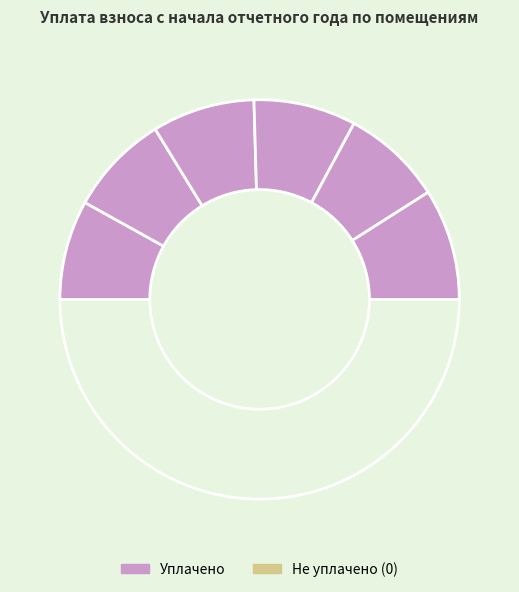

Count the number of slices in the pie.

7